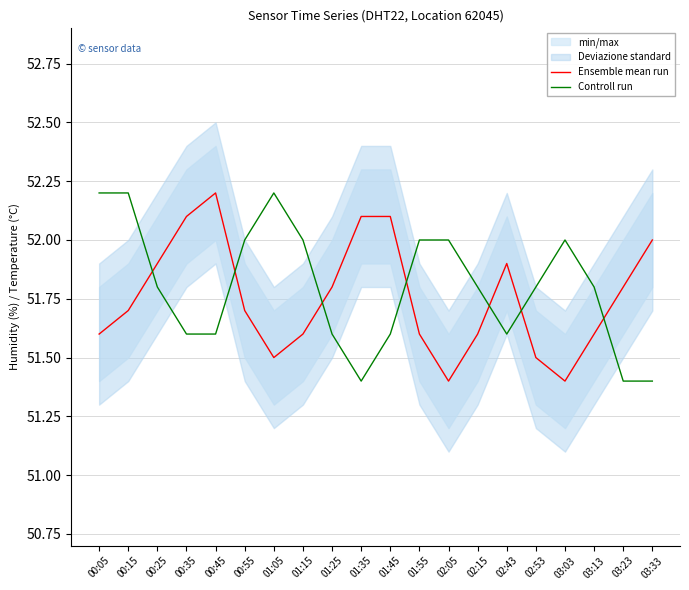

Does the chart display data point markers on the line(s)?

No